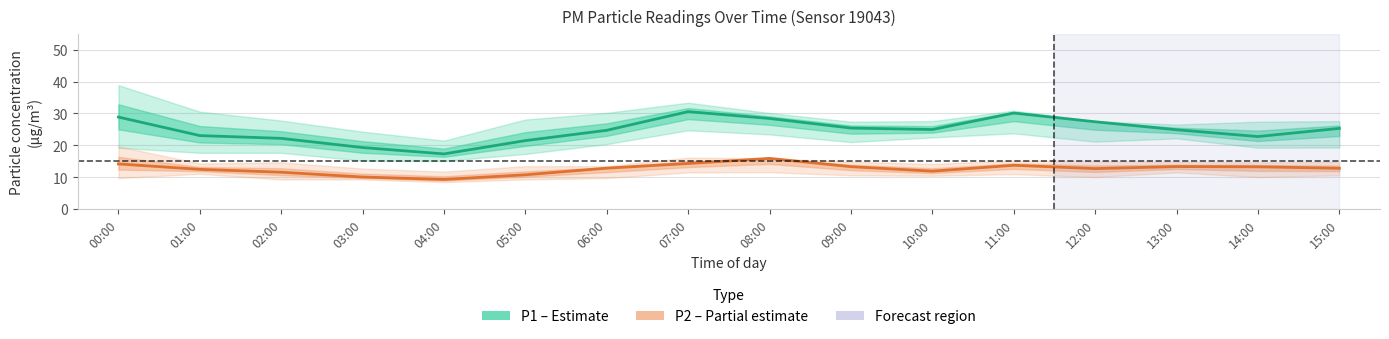

Is this an area chart (filled region under the line)?

No